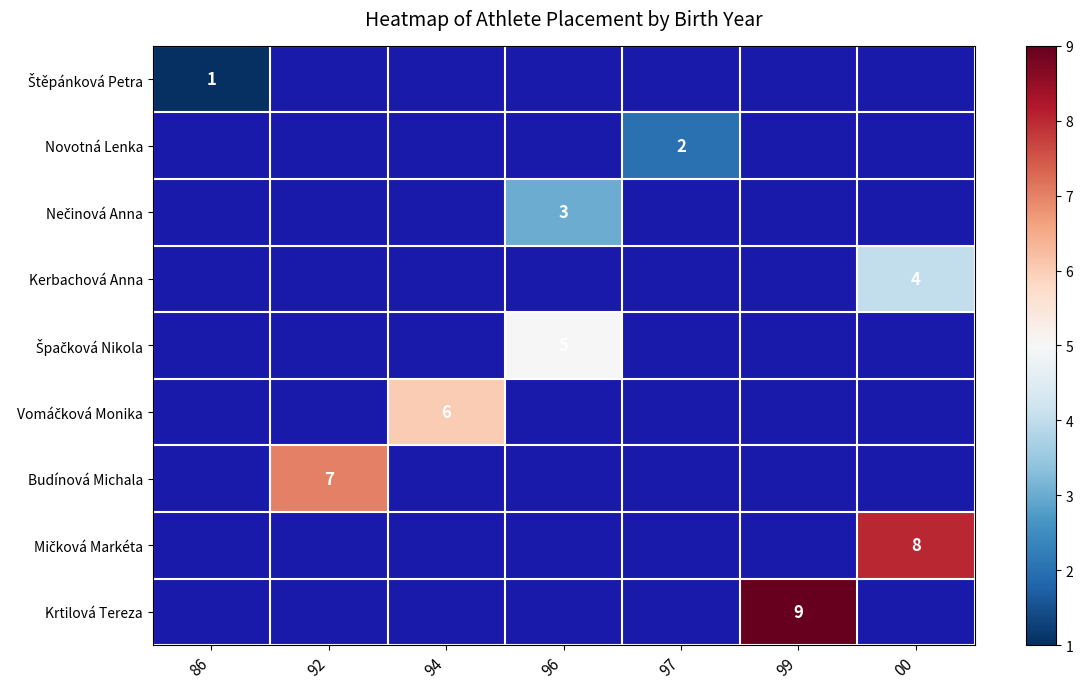

At 96, list the series in order from smallest to largest.

Štěpánková Petra, Novotná Lenka, Nečinová Anna, Kerbachová Anna, Špačková Nikola, Vomáčková Monika, Budínová Michala, Mičková Markéta, Krtilová Tereza